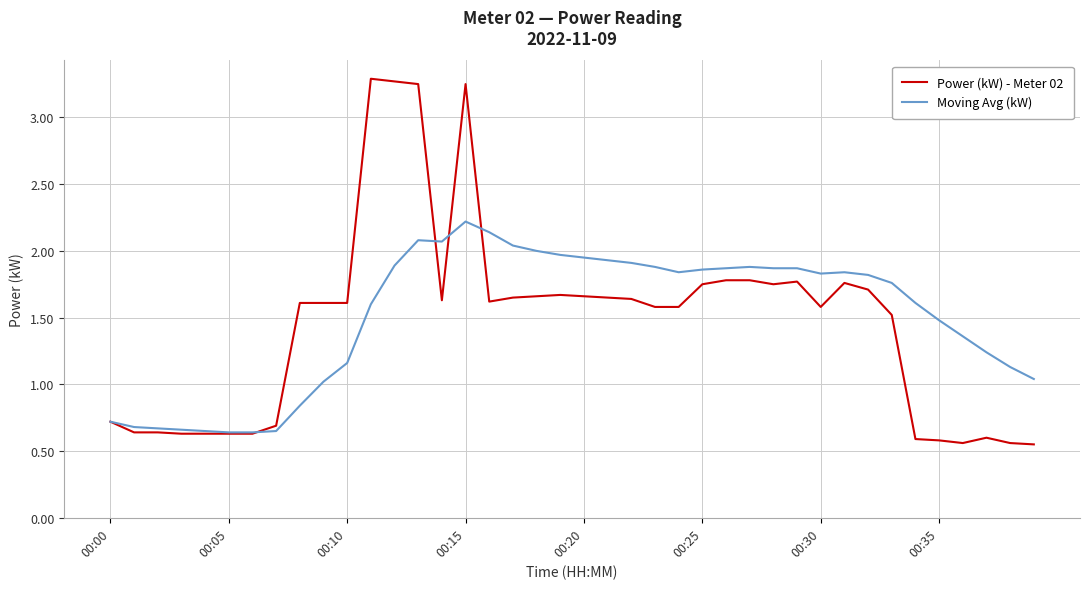

Which series has the largest range (max minus min)?

Power (kW) - Meter 02